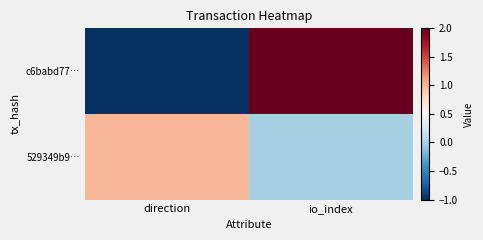

What is the maximum value shown in the chart?

2